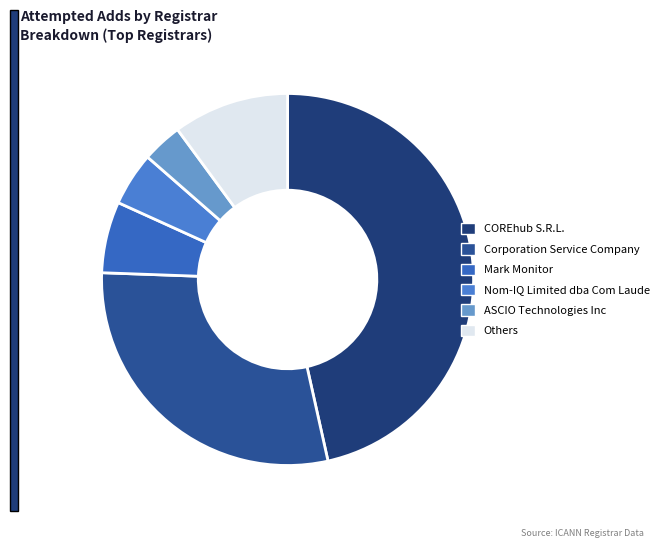

Count the number of slices in the pie.

6